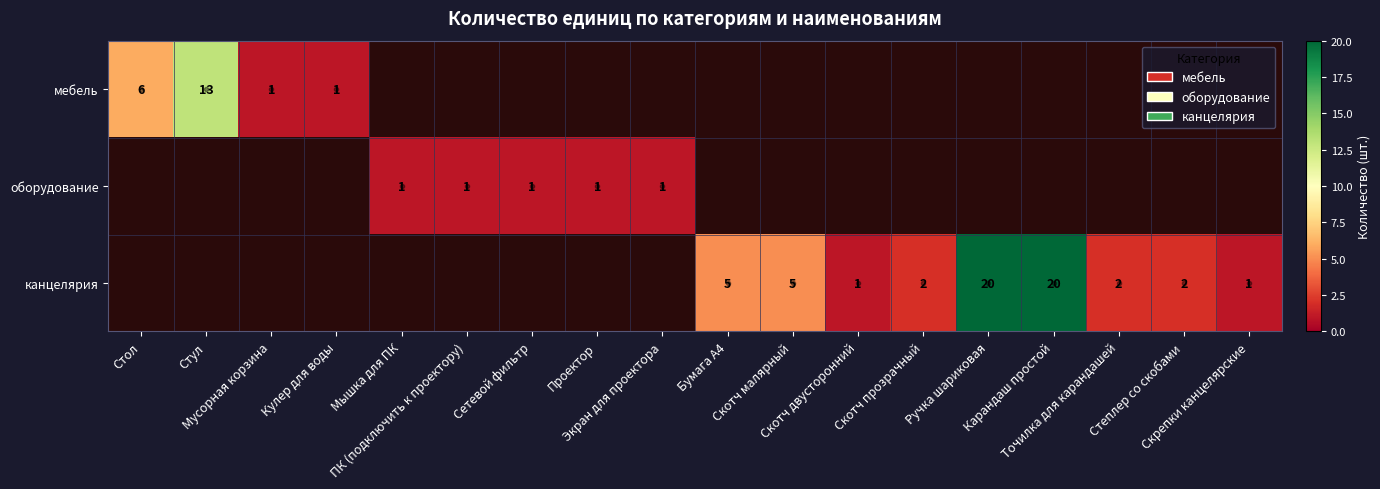

Between Скотч двусторонний and Мышка для ПК, which is larger?

Мышка для ПК